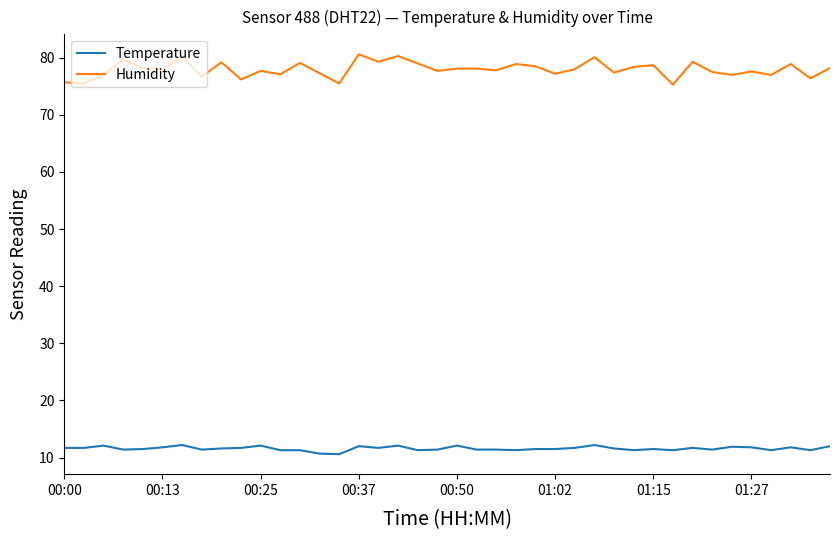

Count the number of data series in this chart.

2